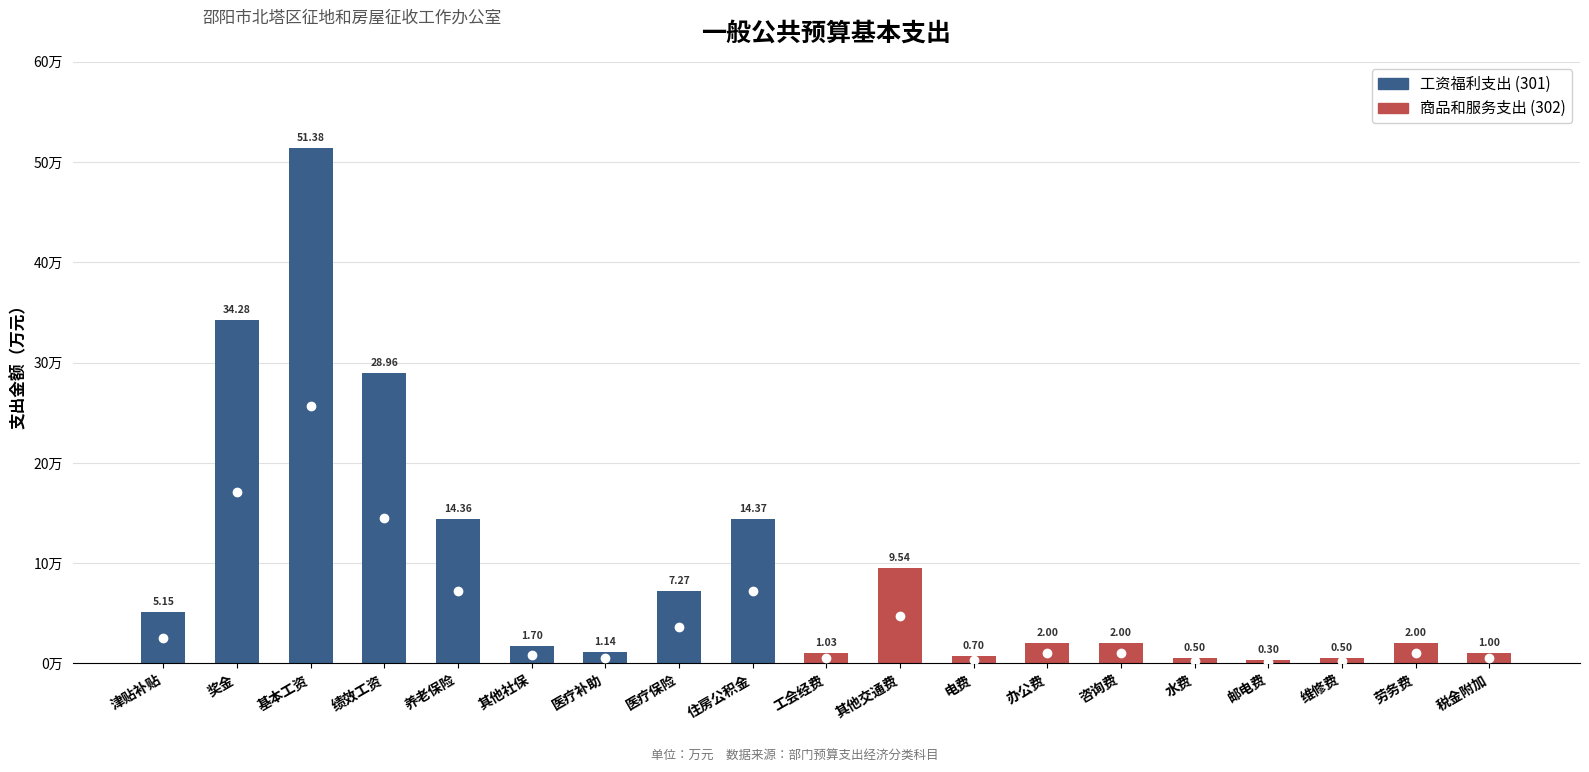

Is it true that the value at 其他交通费 is 12.7?

False